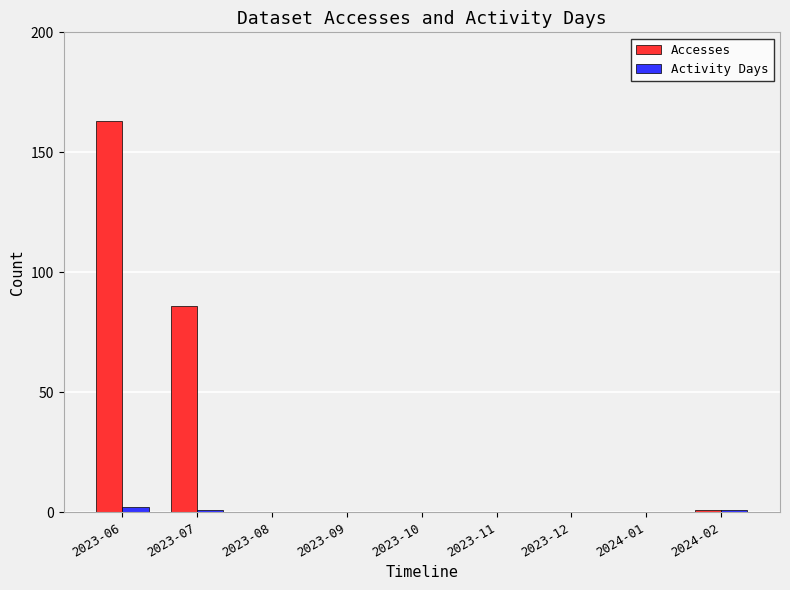

Are the bars grouped side by side (vs. stacked)?

Yes